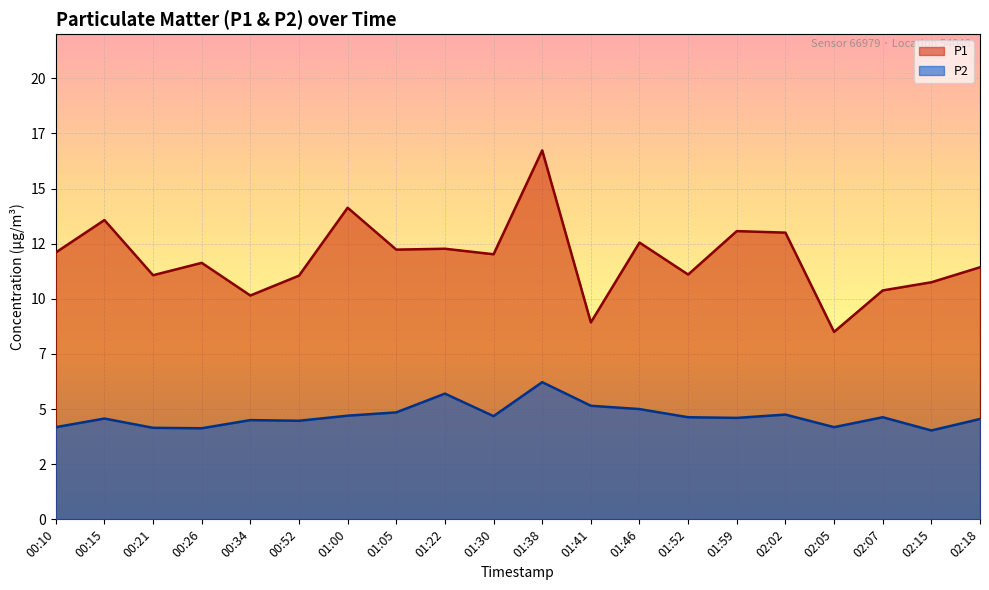

Is the value of P1 at 01:46 greater than the value of P2 at 02:05?

Yes